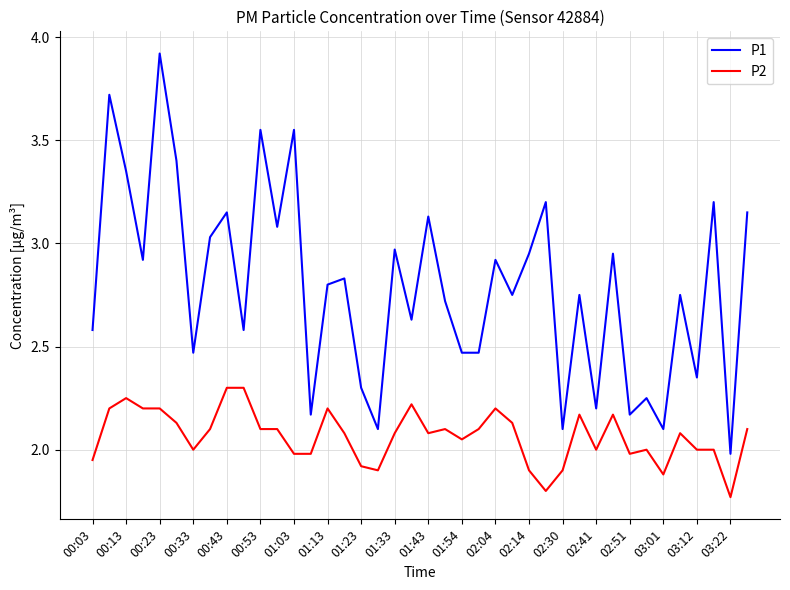

List the series in order of their overall mean, highest first.

P1, P2